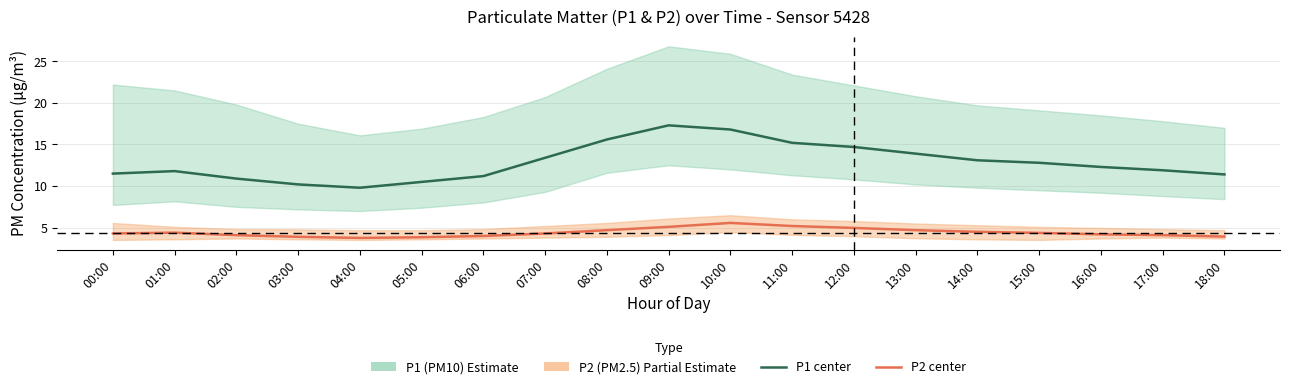

Reading left to right, what are all the values shown in this chart?

P1 (PM10) center: 11.5	11.8	10.9	10.2	9.8	10.5	11.2	13.4	15.6	17.3	16.8	15.2	14.7	13.9	13.1	12.8	12.3	11.9	11.4
P2 (PM2.5) center: 4.3	4.4	4.1	3.9	3.8	3.9	4.0	4.3	4.7	5.1	5.6	5.2	5.0	4.7	4.5	4.4	4.2	4.1	3.9